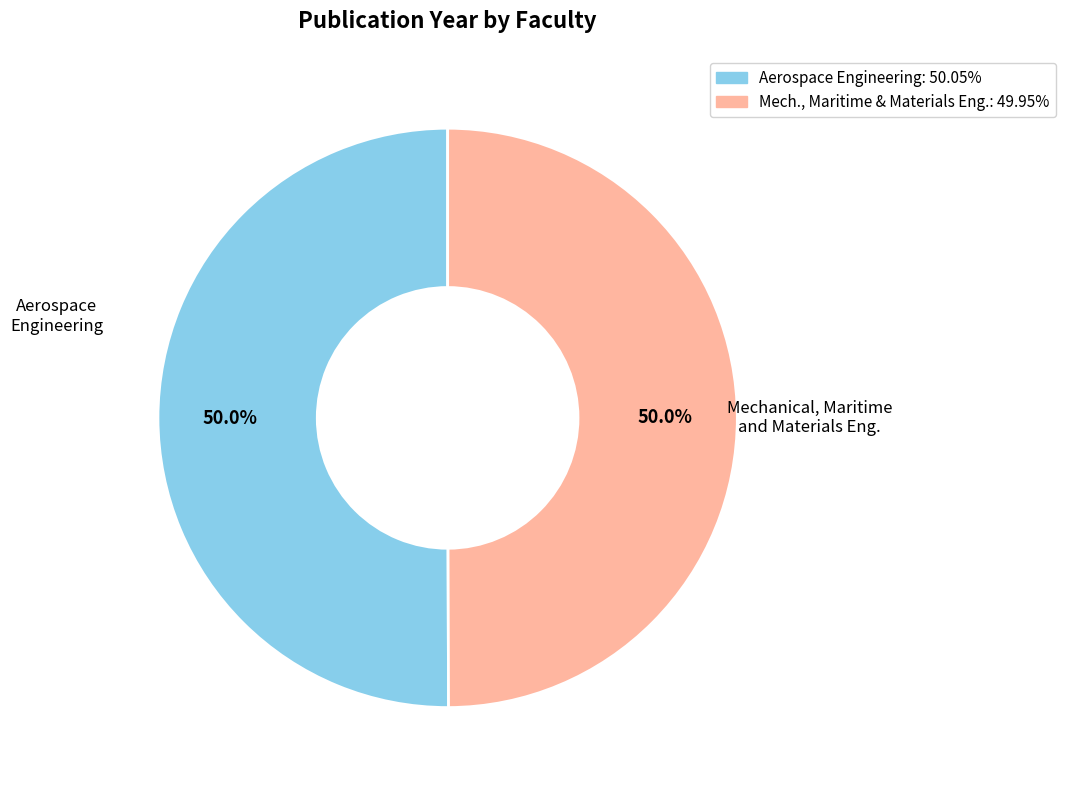

How many slices are in this pie chart?

2